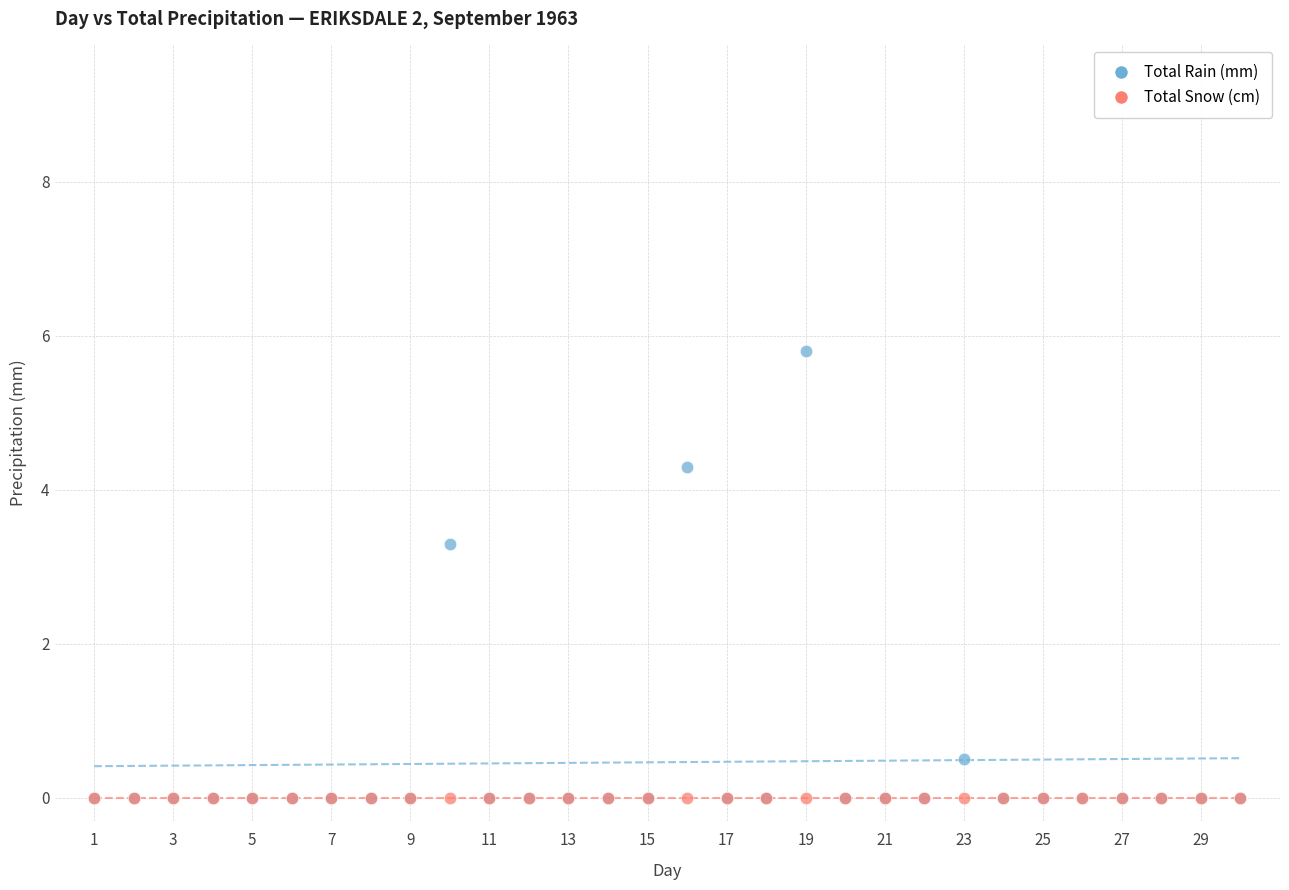

In the Total Rain (mm) series, what Y value is closest to 2?

3.3